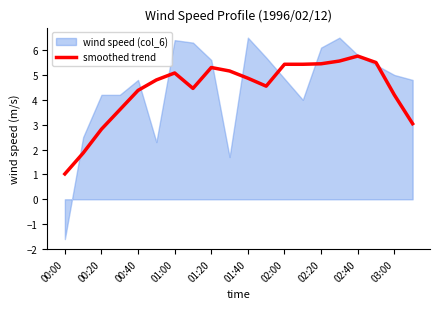

What is the difference between the maximum and minimum values?

4.7